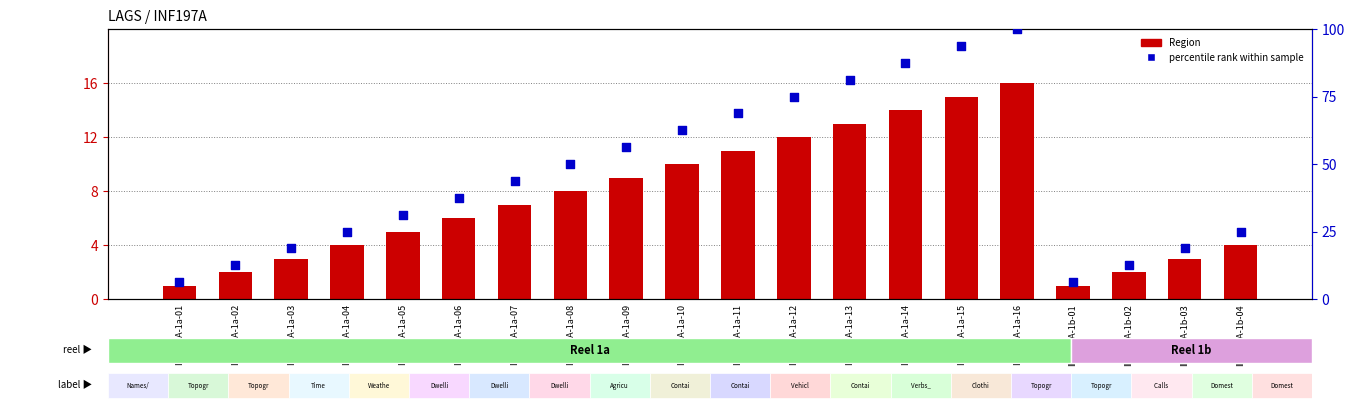

Which series contains the highest Y value?

percentile rank within sample